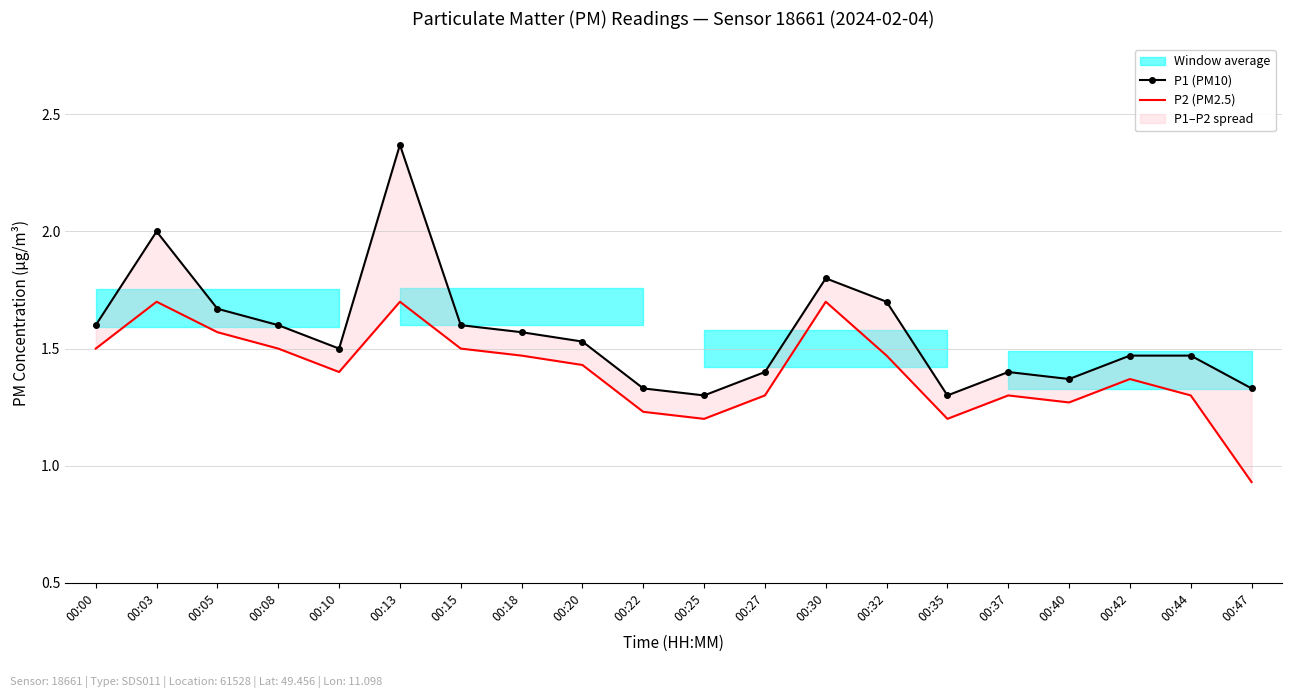

At which category is the sum across all series the highest?

00:13